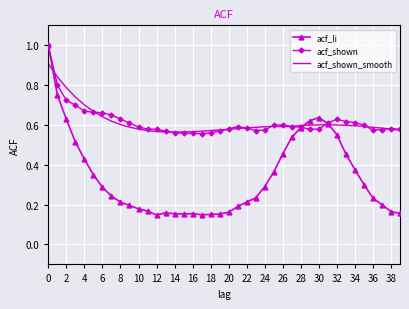

What is the highest value of the acf_shown series?

1.0